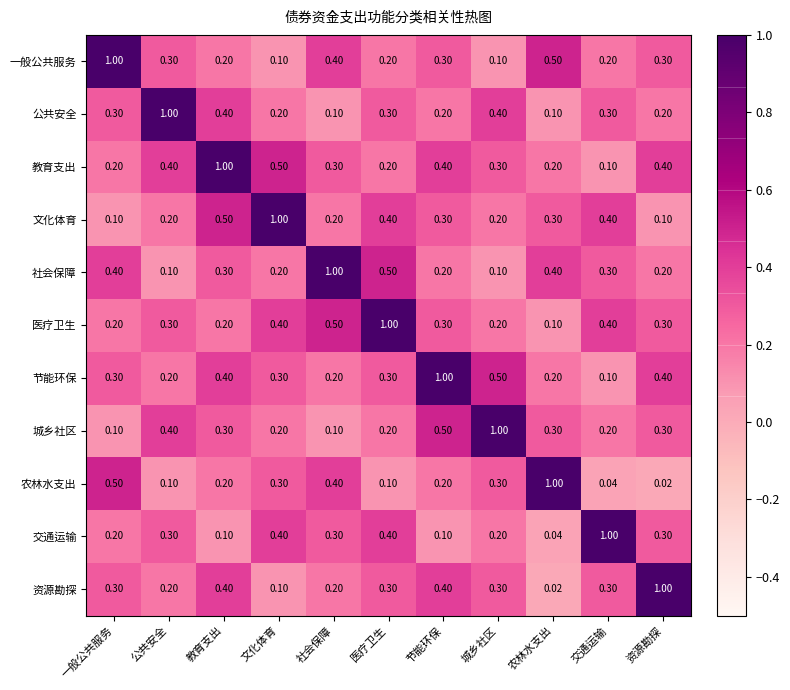

Where is 医疗卫生 nearest to the value 0?

农林水支出